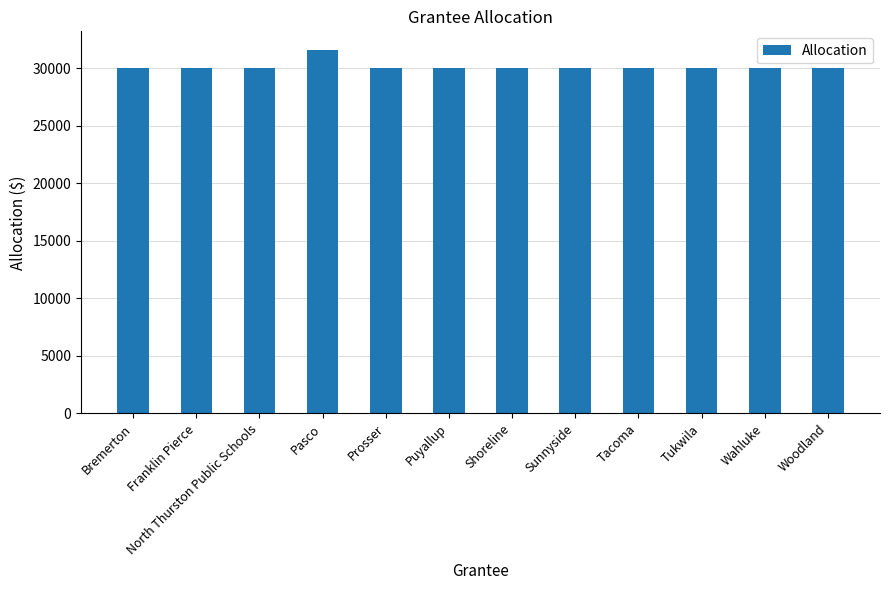

What is the difference between the maximum and minimum values?

1634